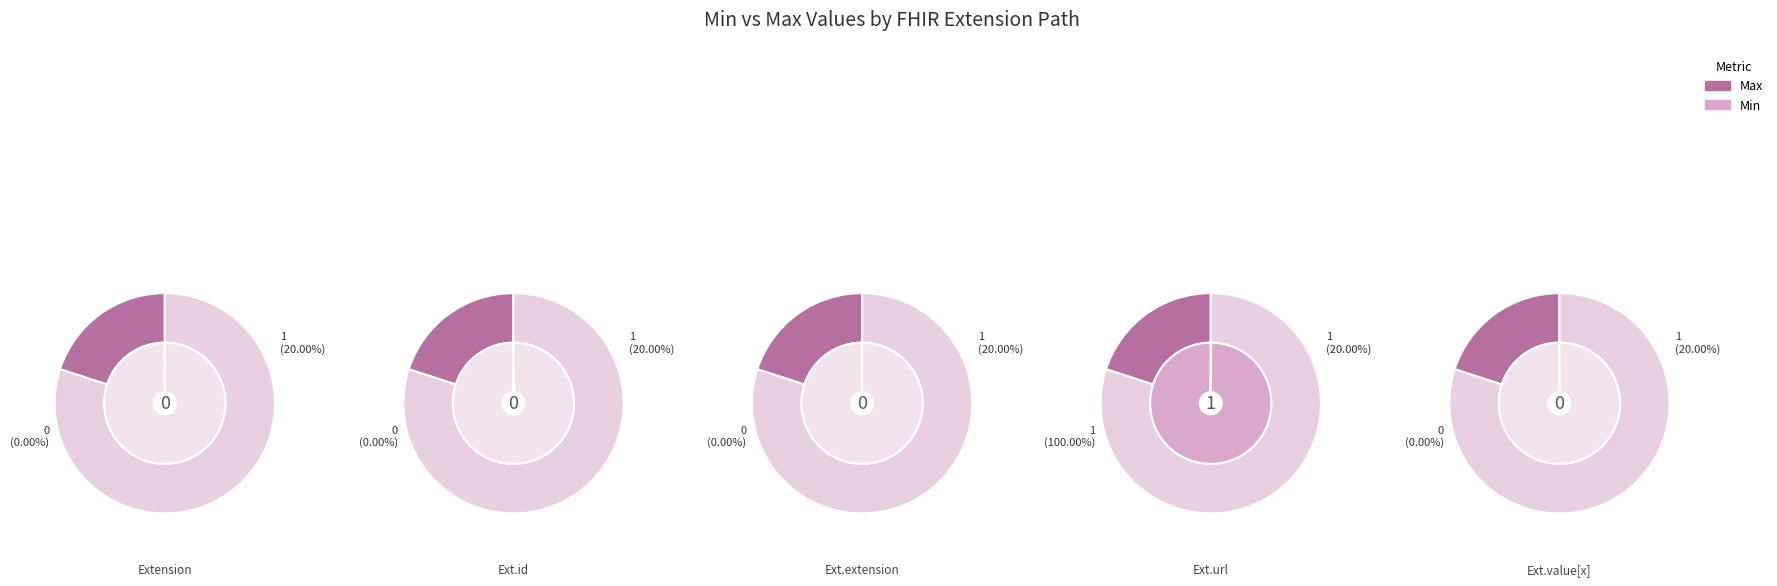

How many segments does this pie chart have?

5